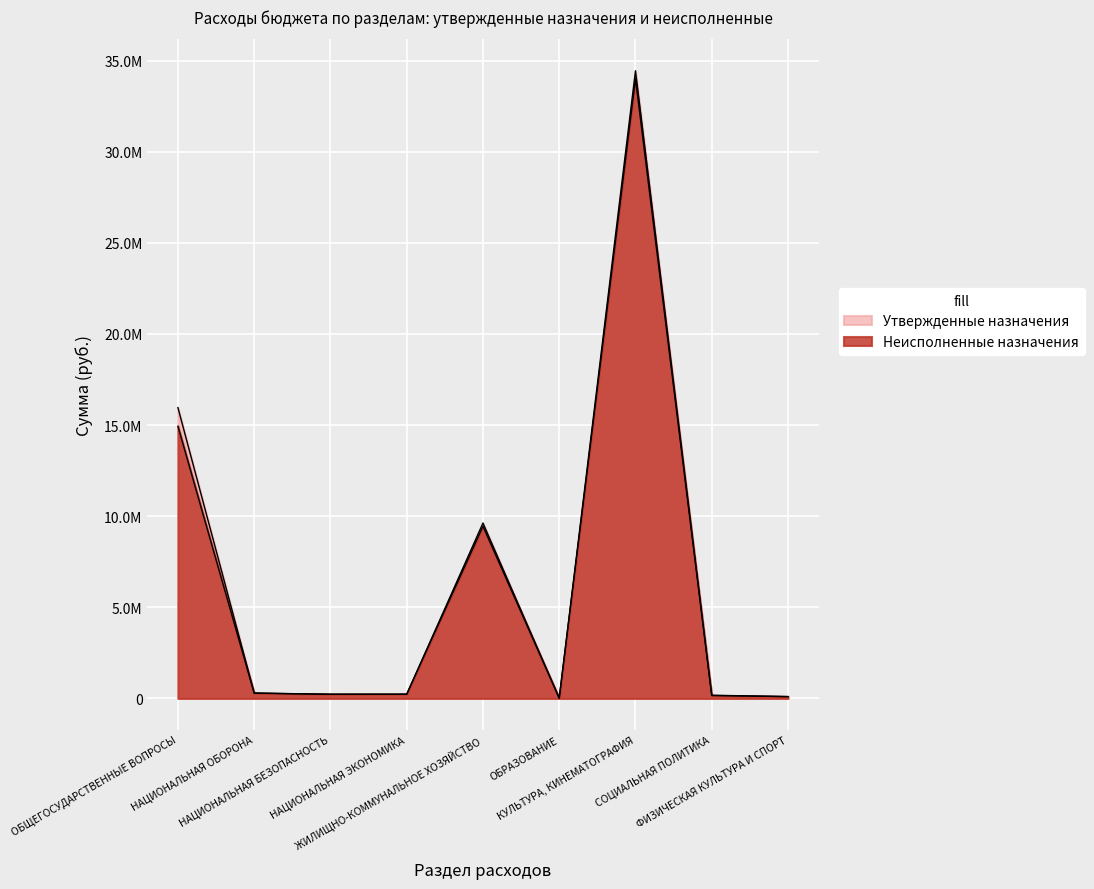

What is the difference between the second highest and second lowest values in the Утвержденные назначения series?

15855900.0